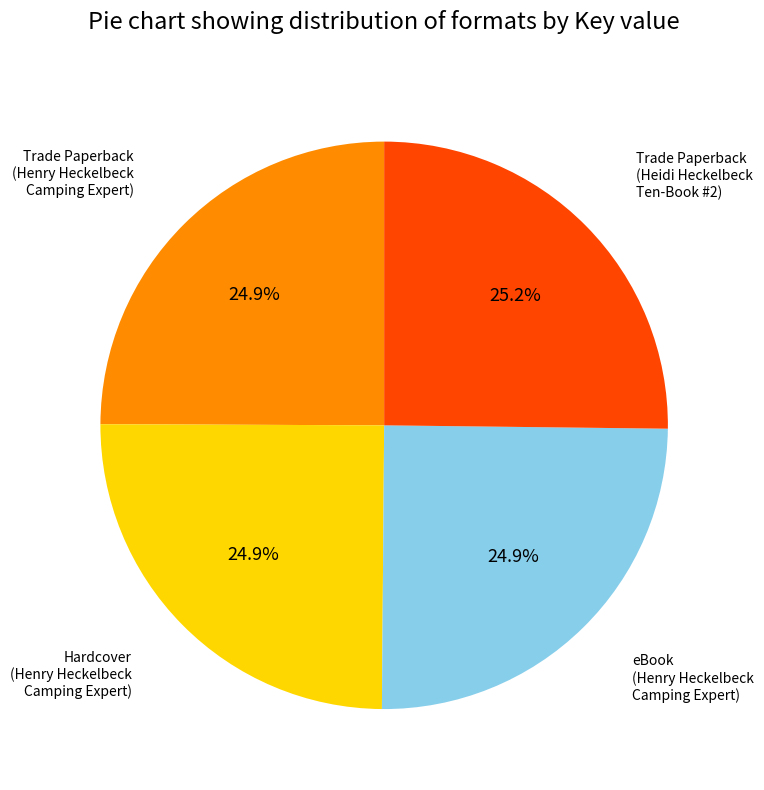

Is there any slice that represents more than half of the pie?

No